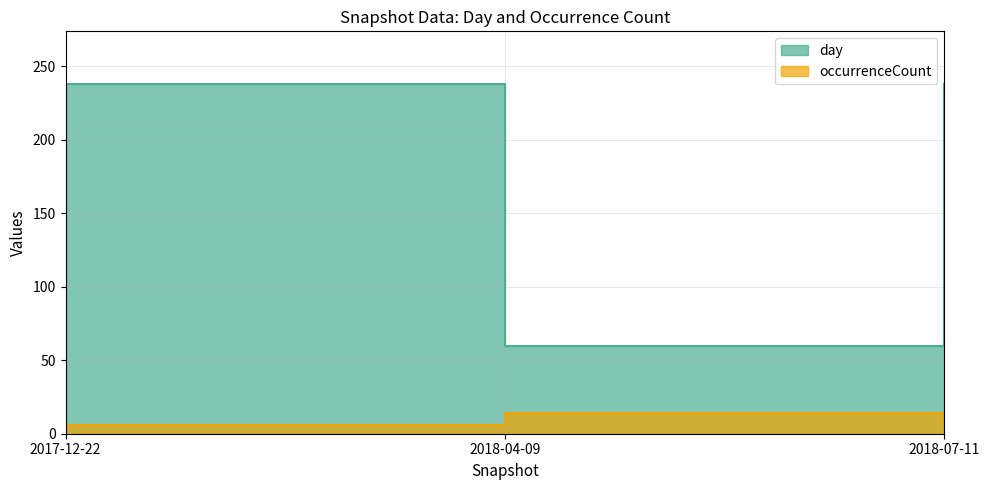

What is the label of the 3rd point from the left?

2018-07-11